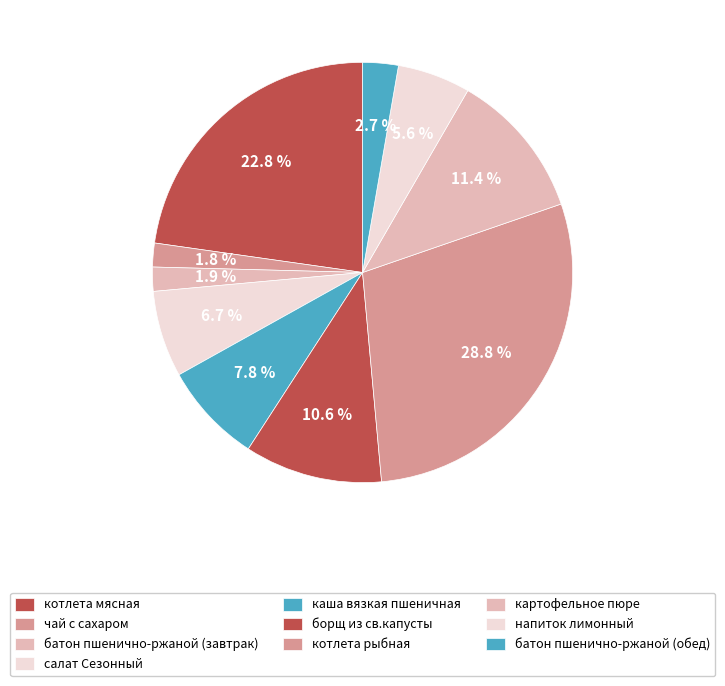

How many slices are in this pie chart?

10